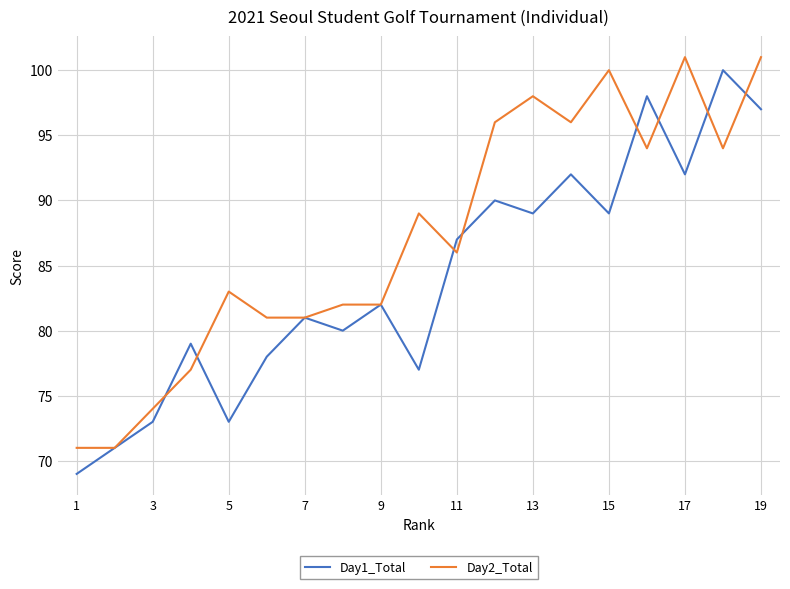

Reading left to right, list all the values displayed in this chart.

Day1_Total: 69	71	73	79	73	78	81	80	82	77	87	90	89	92	89	98	92	100	97
Day2_Total: 71	71	74	77	83	81	81	82	82	89	86	96	98	96	100	94	101	94	101